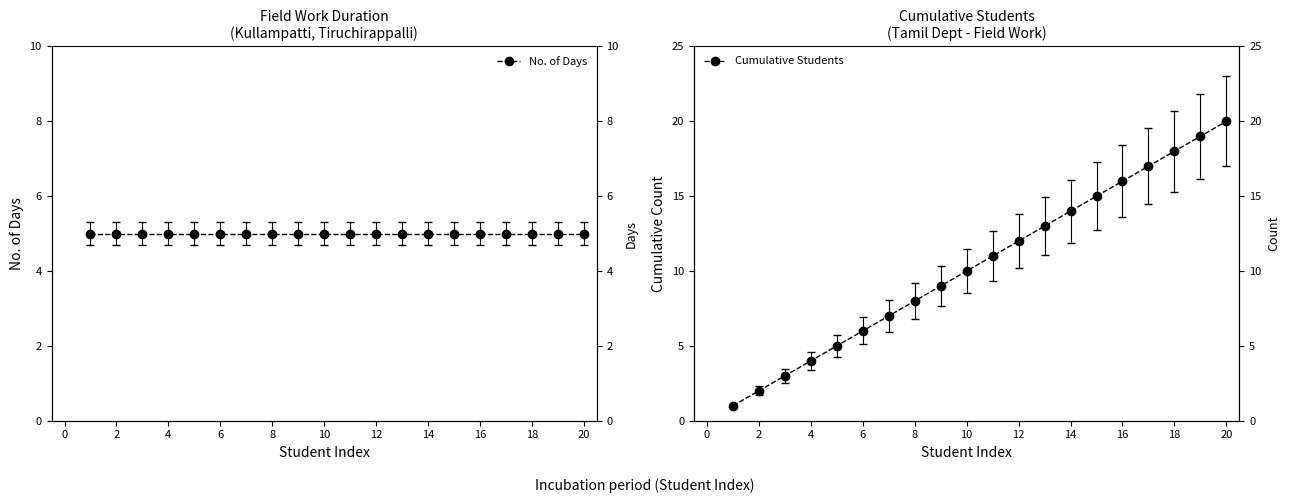

What is the minimum value shown in the chart?

1